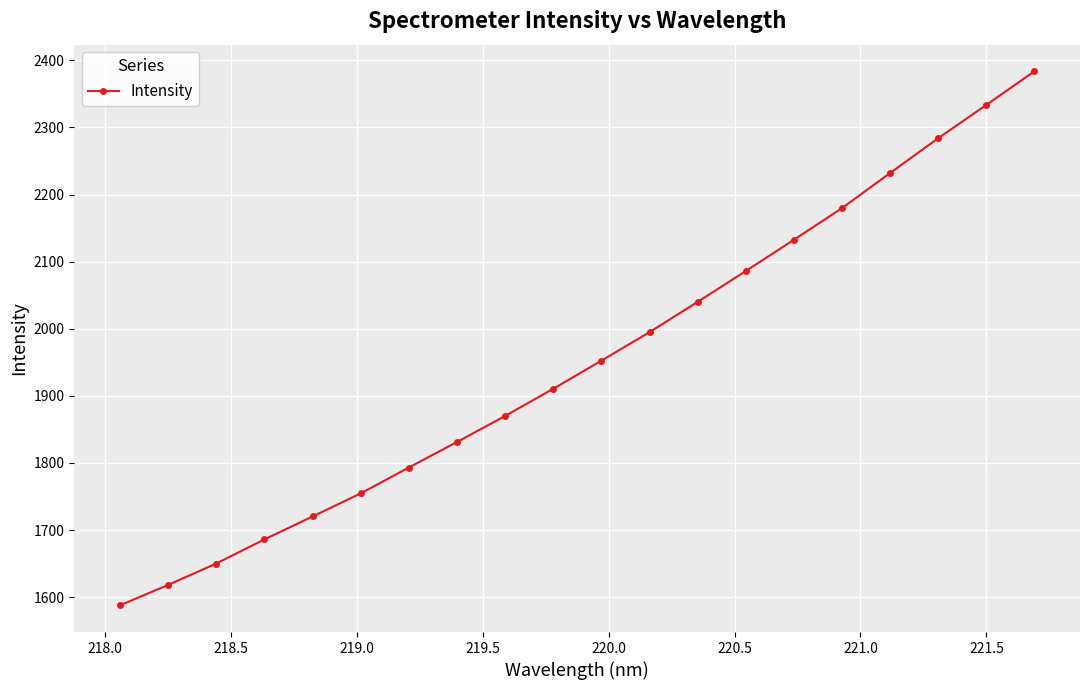

How many lines are shown in the chart?

1